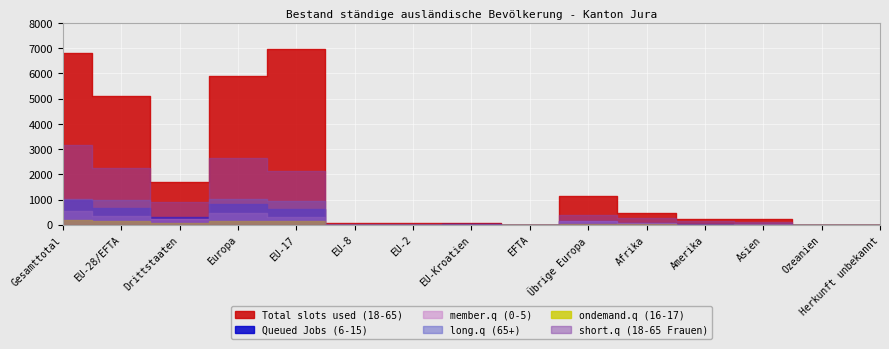

What value does the short.q (18-65 Frauen) series have at EU-28/EFTA, to the nearest 100?

2300